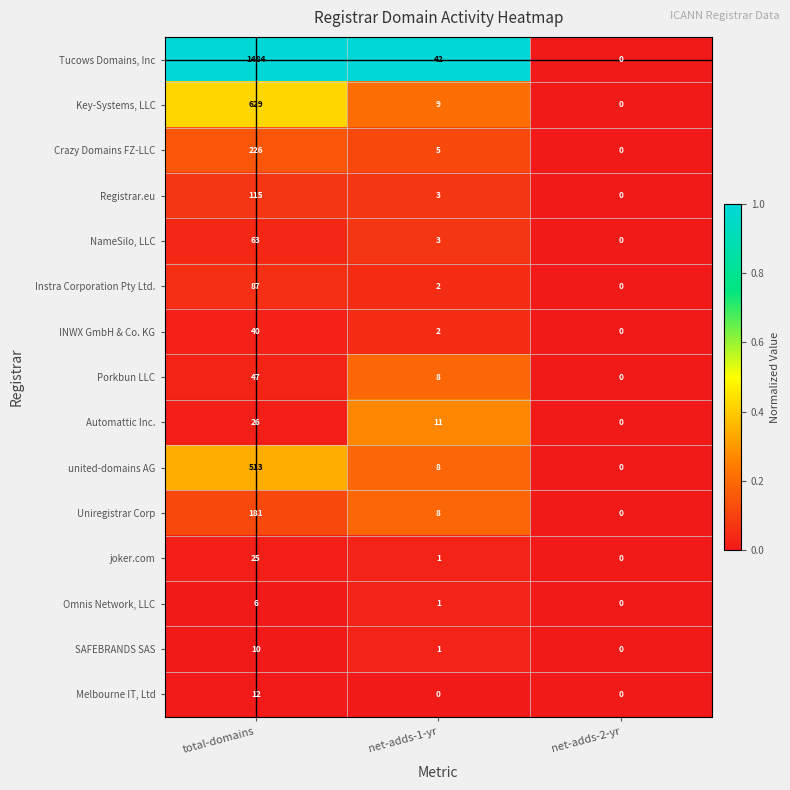

Is the value of Automattic Inc. at total-domains greater than the value of Tucows Domains, Inc at net-adds-1-yr?

No